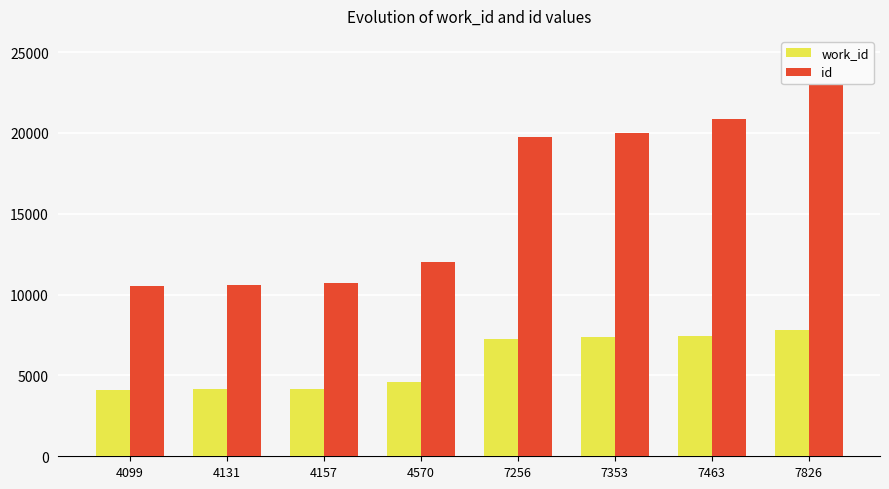

Is it true that id equals 12014 at 4570?

True